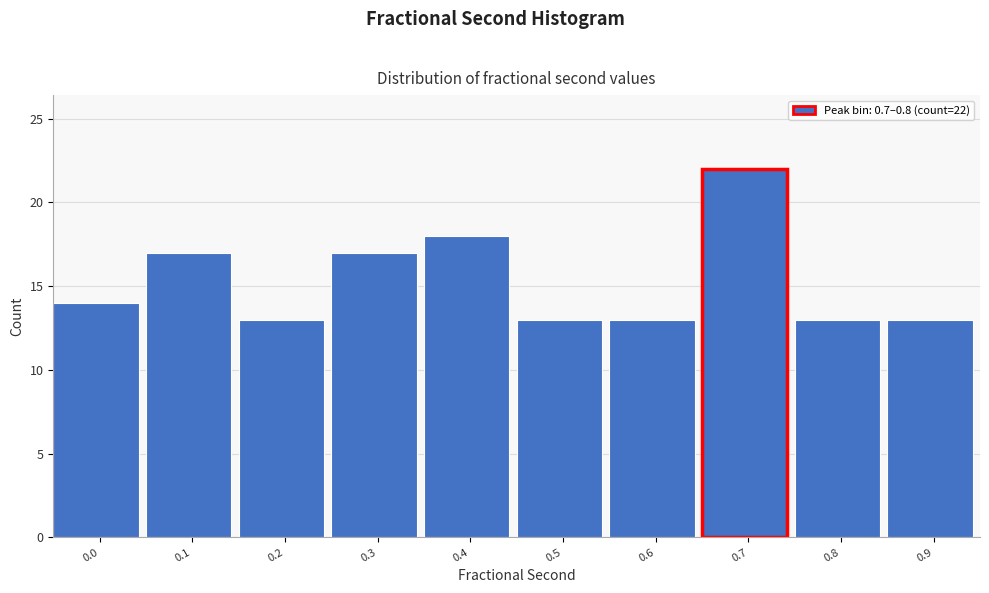

Reading left to right, list all the values displayed in this chart.

0.0=14	0.1=17	0.2=13	0.3=17	0.4=18	0.5=13	0.6=13	0.7=22	0.8=13	0.9=13